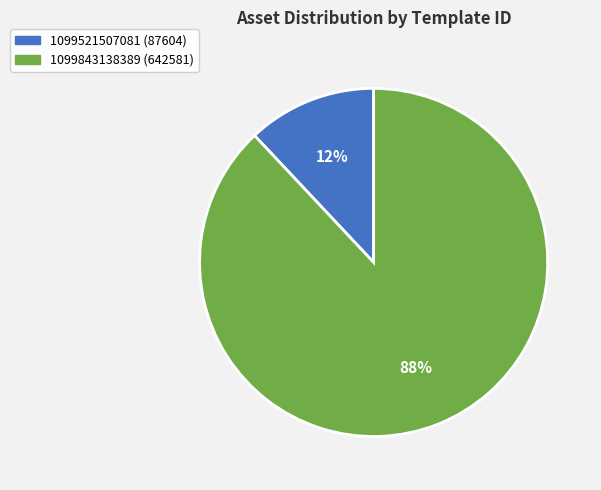

Which has a higher value, 1099843138389 or 1099521507081?

1099843138389